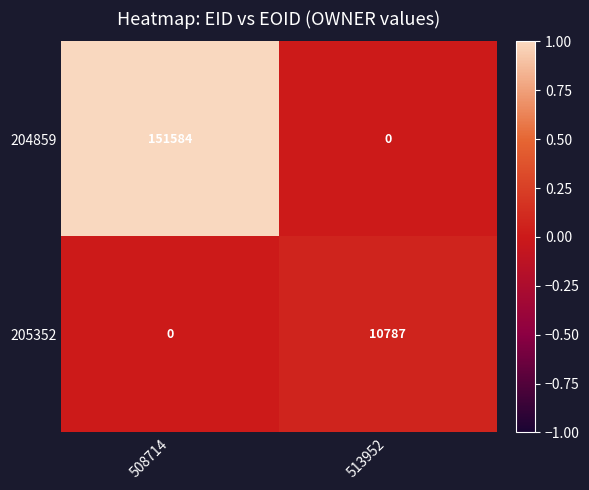

How many positive values does the 205352 series have?

1